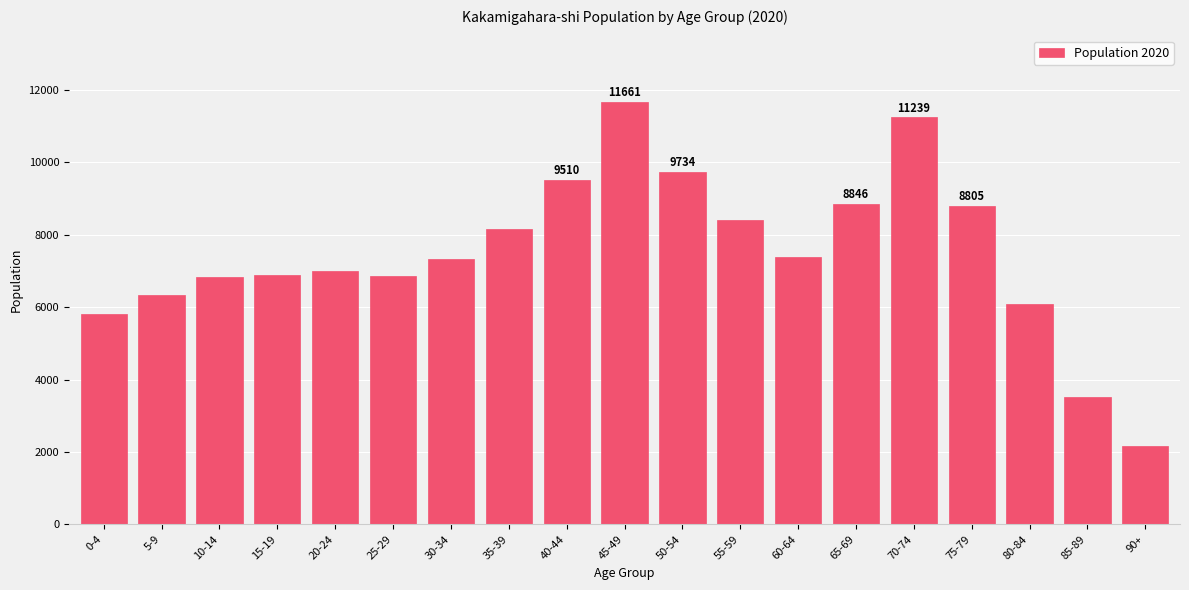

What is the change in value from 0-4 to 25-29?

+1067